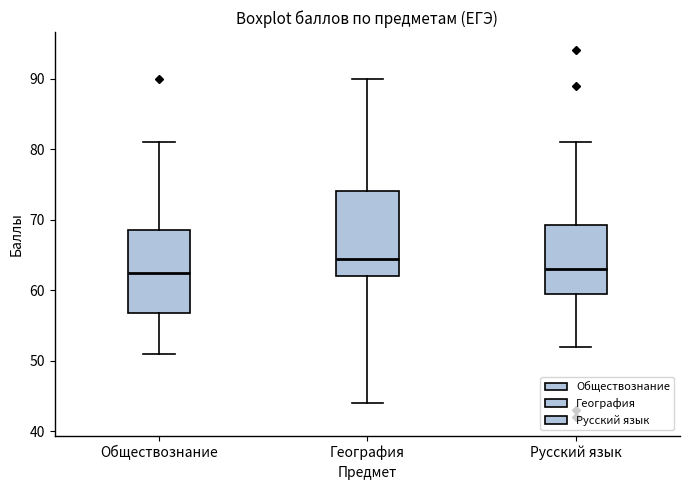

Which box's median line is the highest?

География